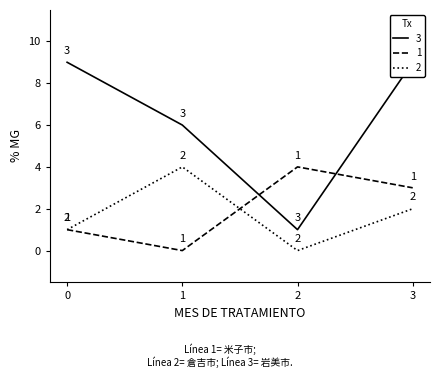

Which series has the widest spread of values?

3